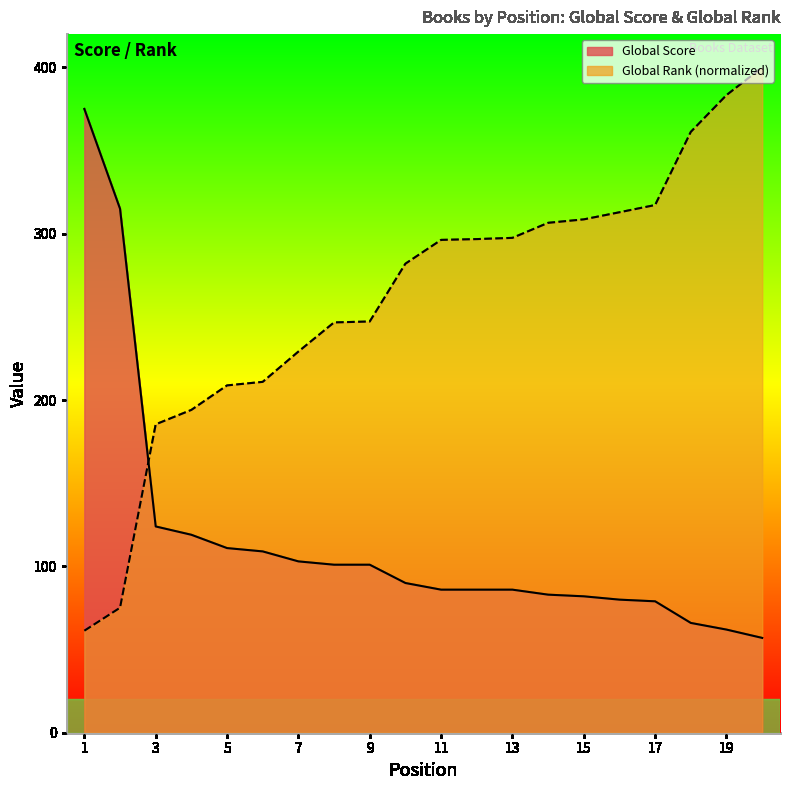

Which series has the largest range (max minus min)?

Global Rank (scaled)